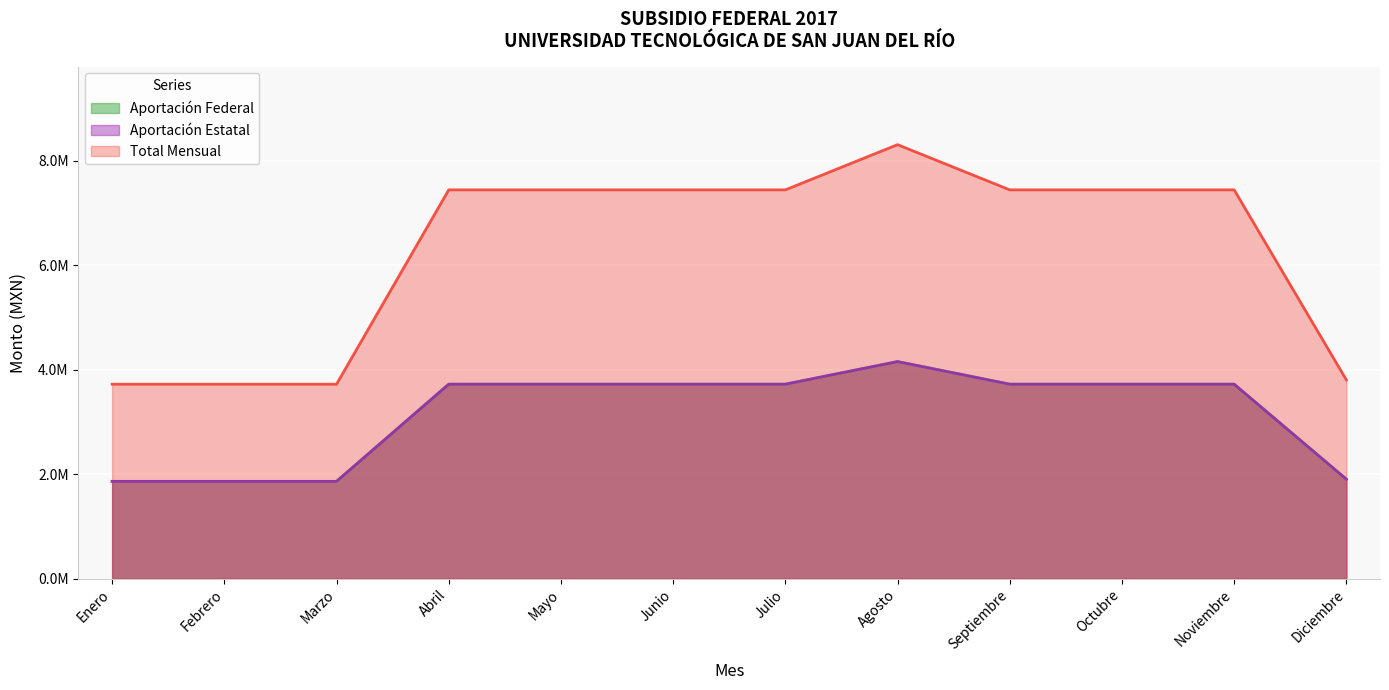

Which category has the lowest value in the Total Mensual series?

Enero